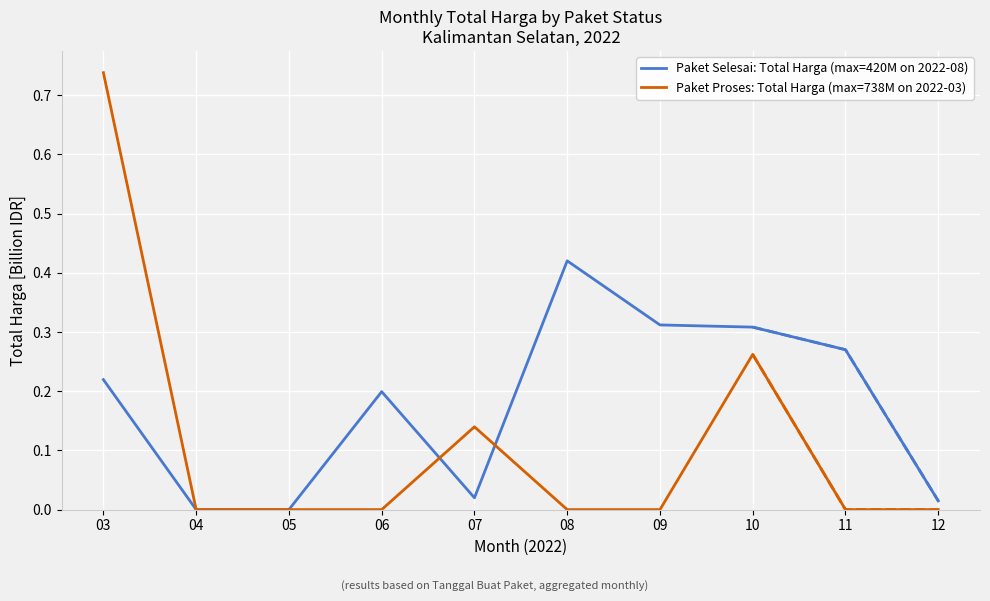

How many Paket Proses: Total Harga (max=738M on 2022-03) values are between 0 and 1?

10